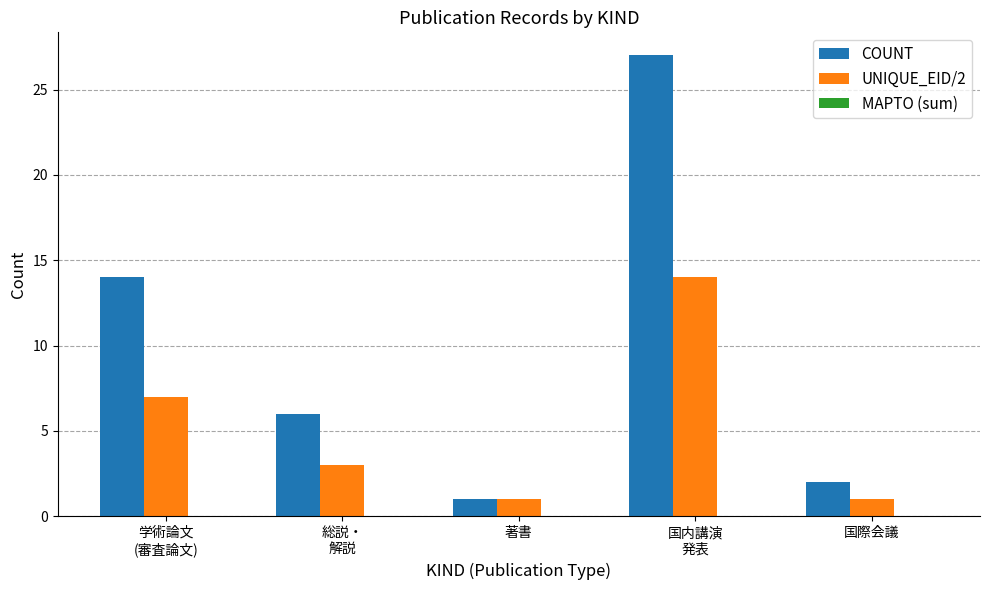

The UNIQUE_EID/2 series shows 9 at 学術論文
(審査論文). True or false?

False